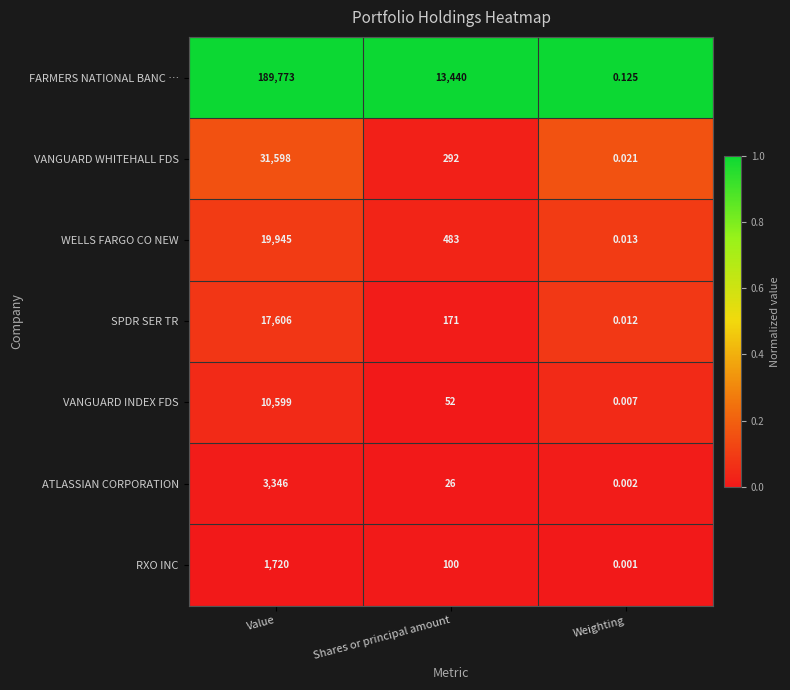

At which category is the sum across all series the highest?

Value